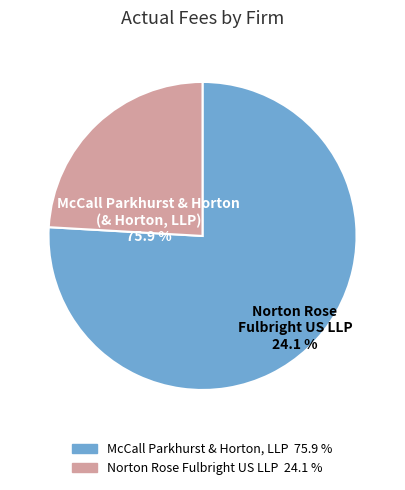

What is the ratio of the value at Norton Rose Fulbright US LLP to the value at McCall Parkhurst & Horton, LLP?

0.3